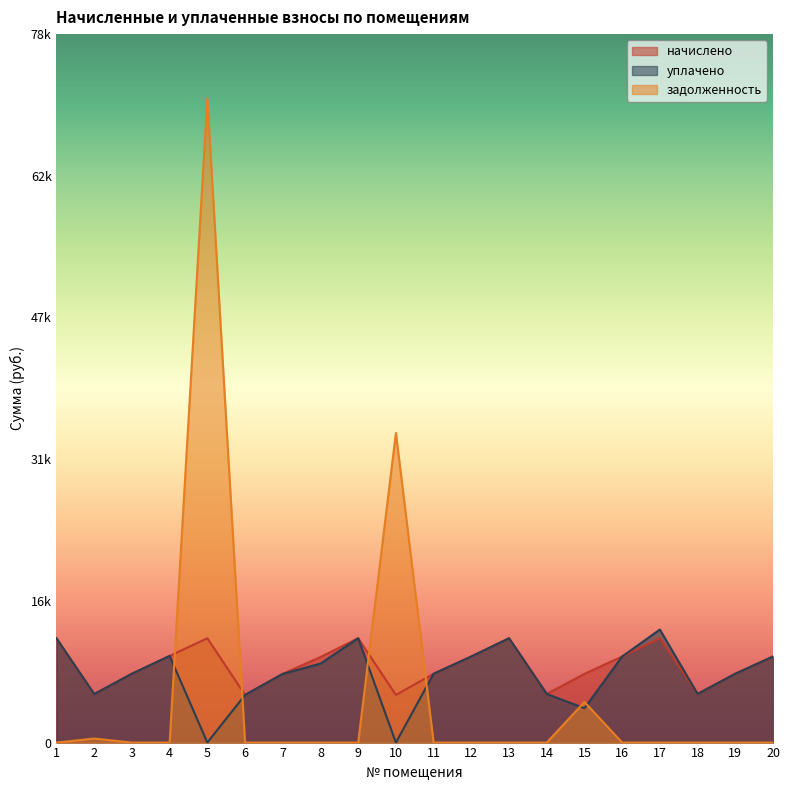

What are all the series names shown in the legend?

начислено, уплачено, задолженность